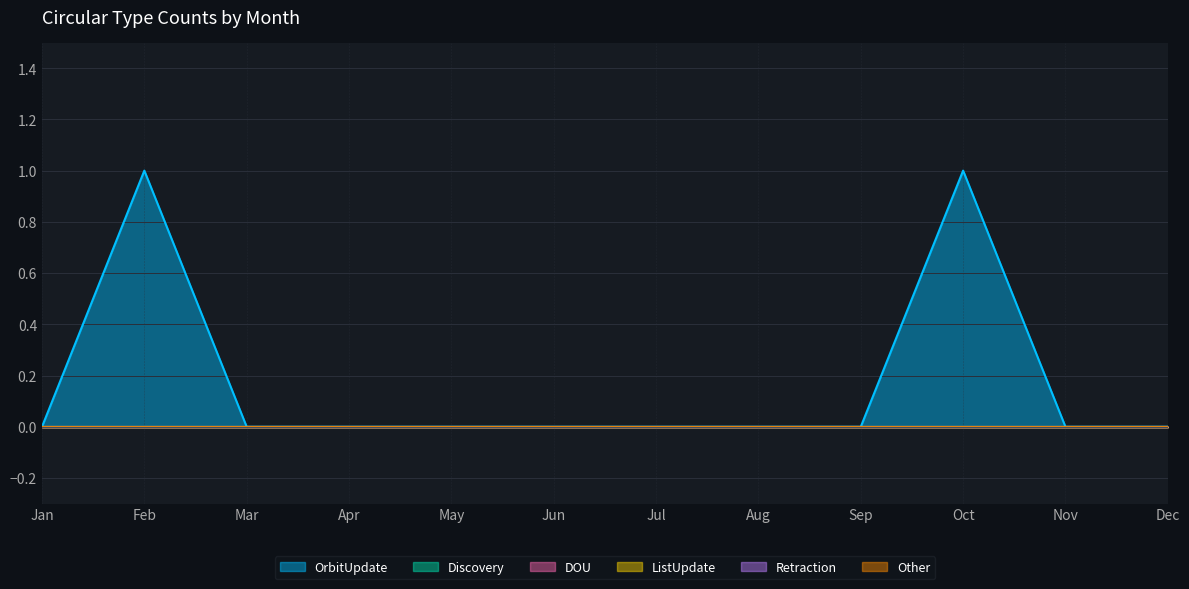

What is the difference between the maximum and second lowest values in the OrbitUpdate series?

1